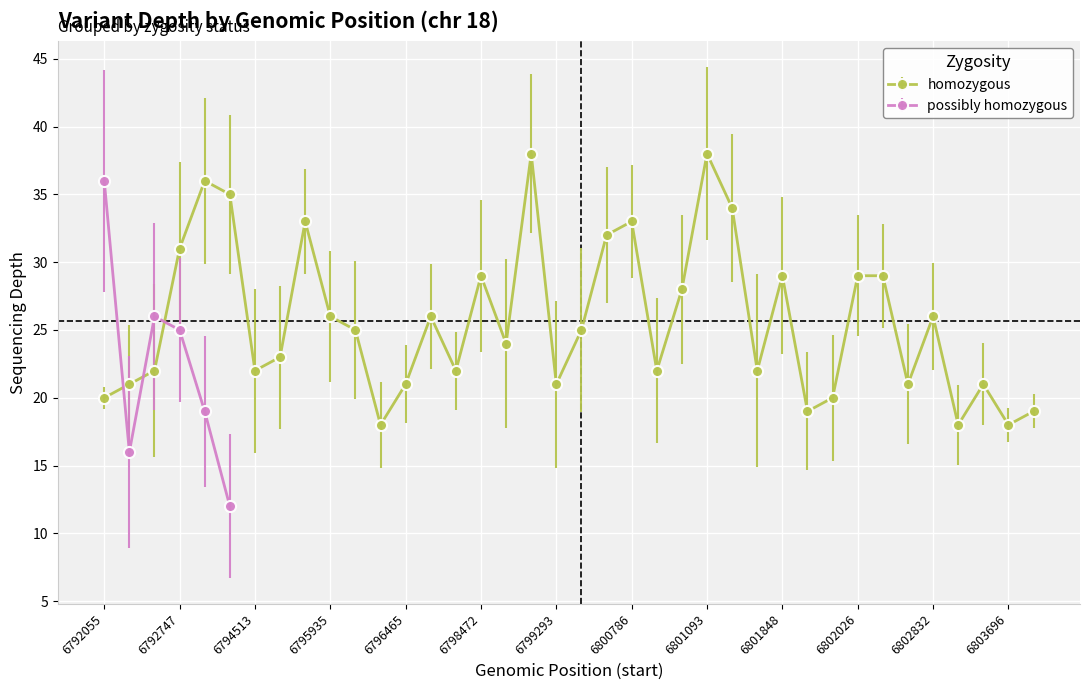

Between 6801848 and 6799246, which is larger?

6799246